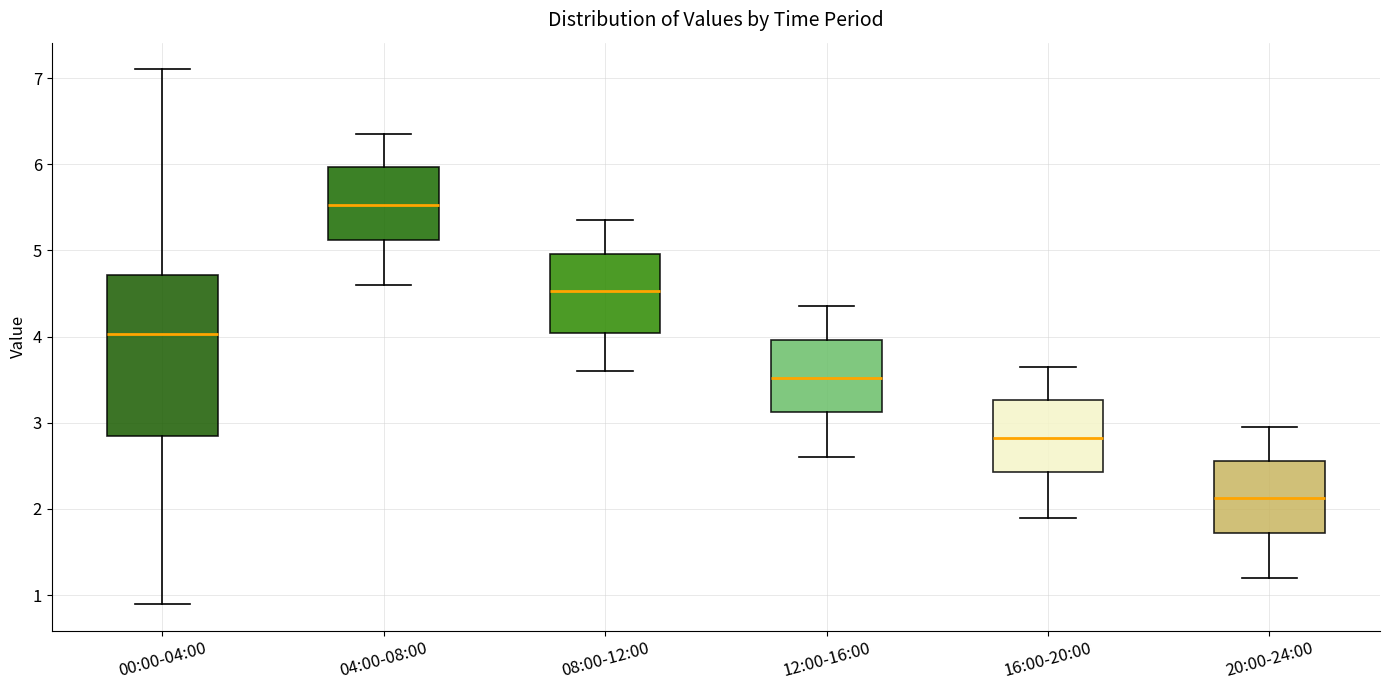

Where does the median line of the box for 00:00-04:00 sit on the y-axis? The values are not printed on the chart, so give them approximately, as read against the axis.

4.0